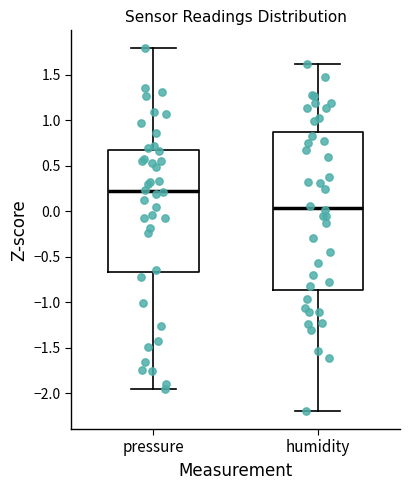

Reading left to right, transcribe this box plot: for each box, give where its median line is, the range the box spans, and where its two whiskers end, as read against the y-axis. The values are not printed on the chart, so give them approximately, as read against the axis.

pressure: median 0.20, box -0.65 to 0.65, whiskers -1.95 to 1.80
humidity: median 0.05, box -0.85 to 0.85, whiskers -2.20 to 1.60